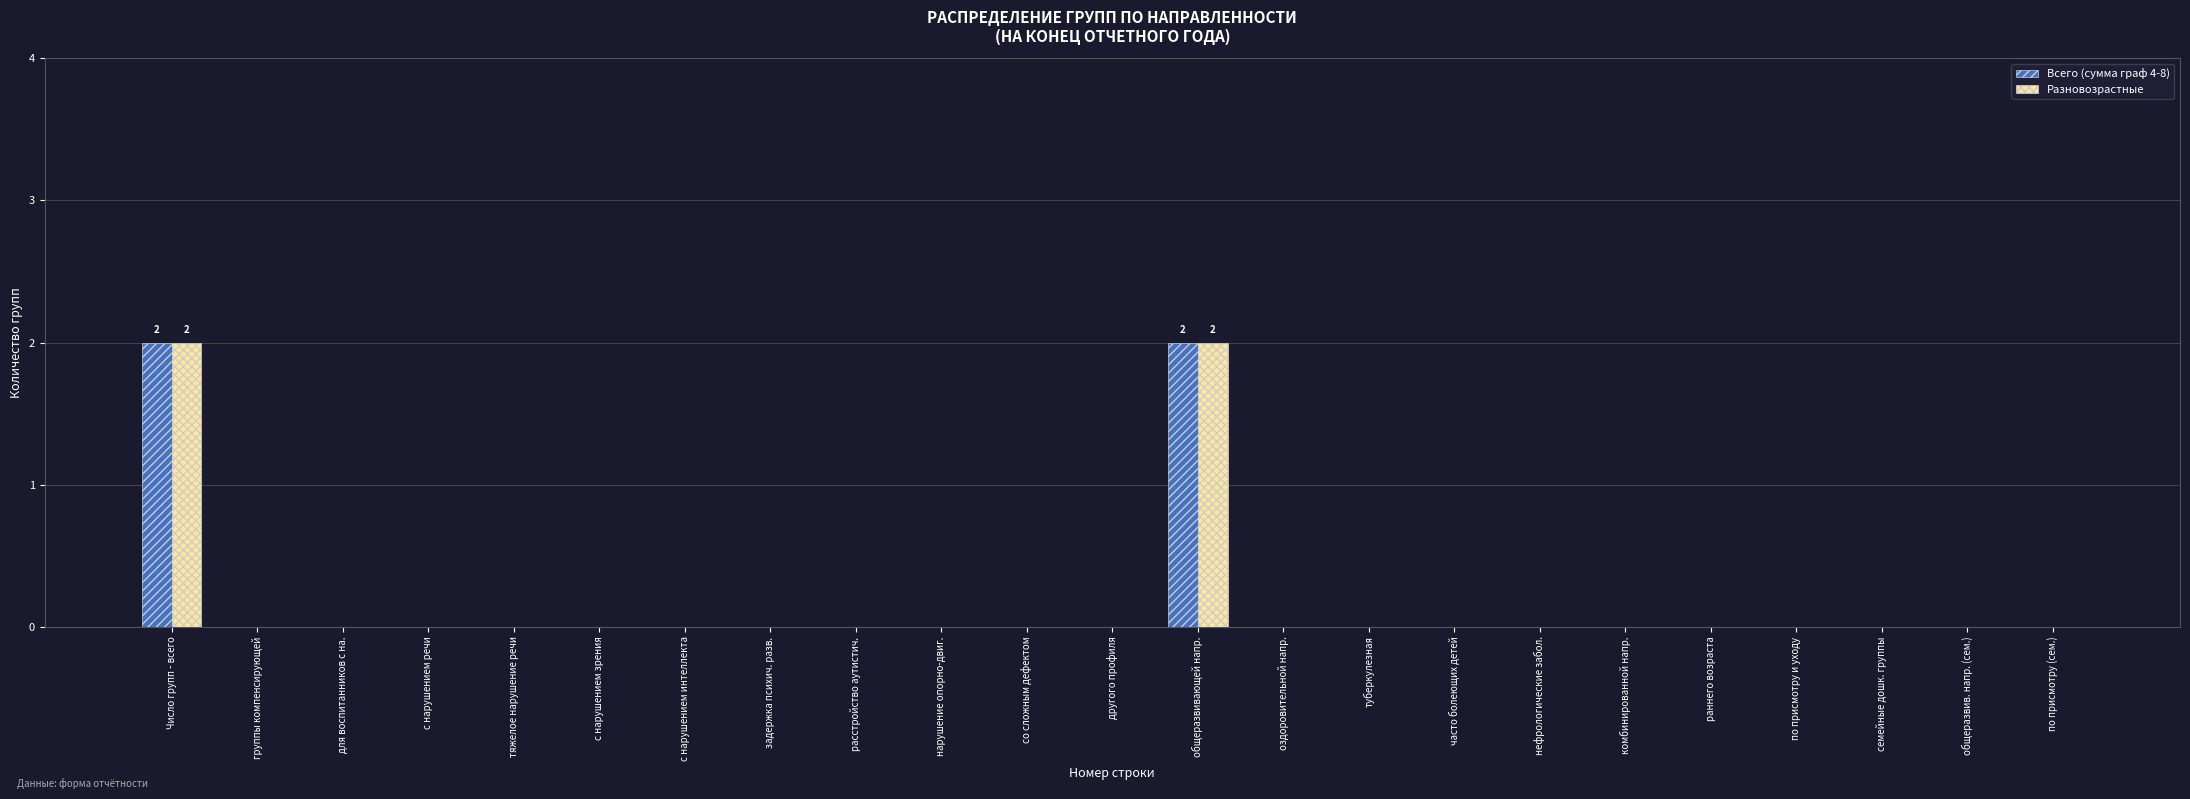

What are all the series names shown in the legend?

Всего (сумма граф 4-8), Разновозрастные